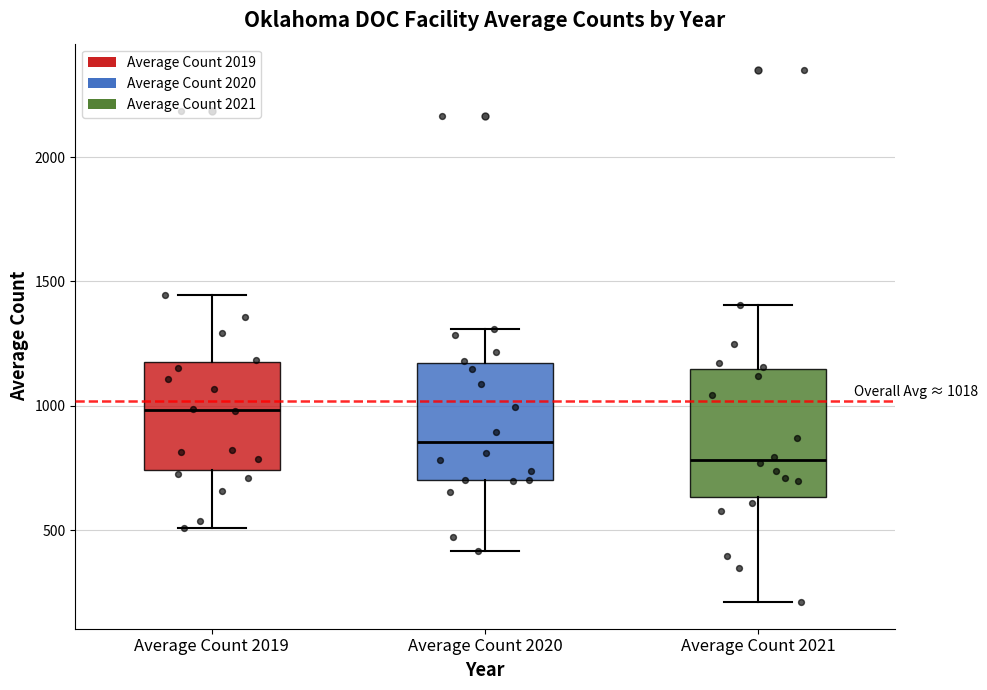

Which box has the highest median line?

Average Count 2019